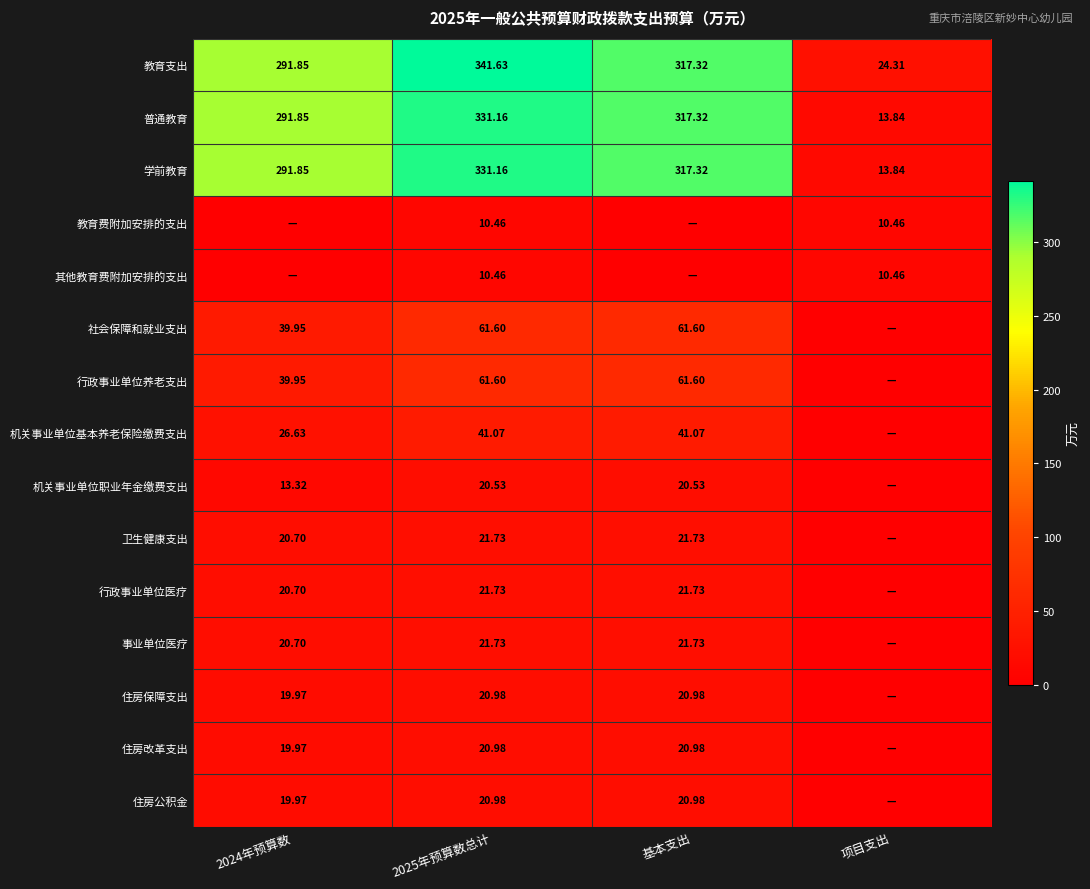

Is the value of 事业单位医疗 at 基本支出 greater than the value of 普通教育 at 项目支出?

Yes